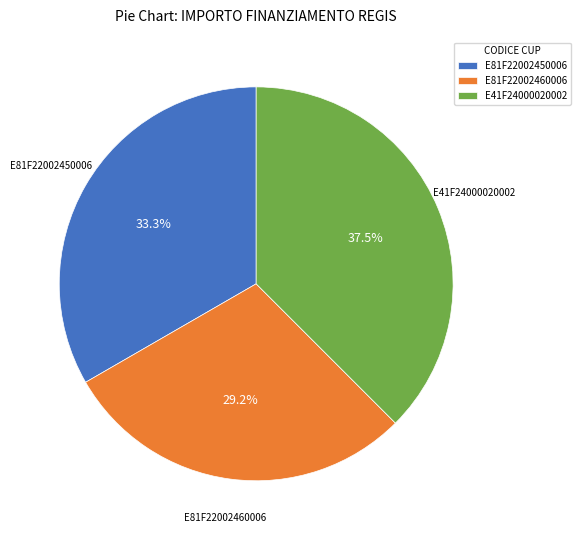

Which slice is the smallest?

E81F22002460006